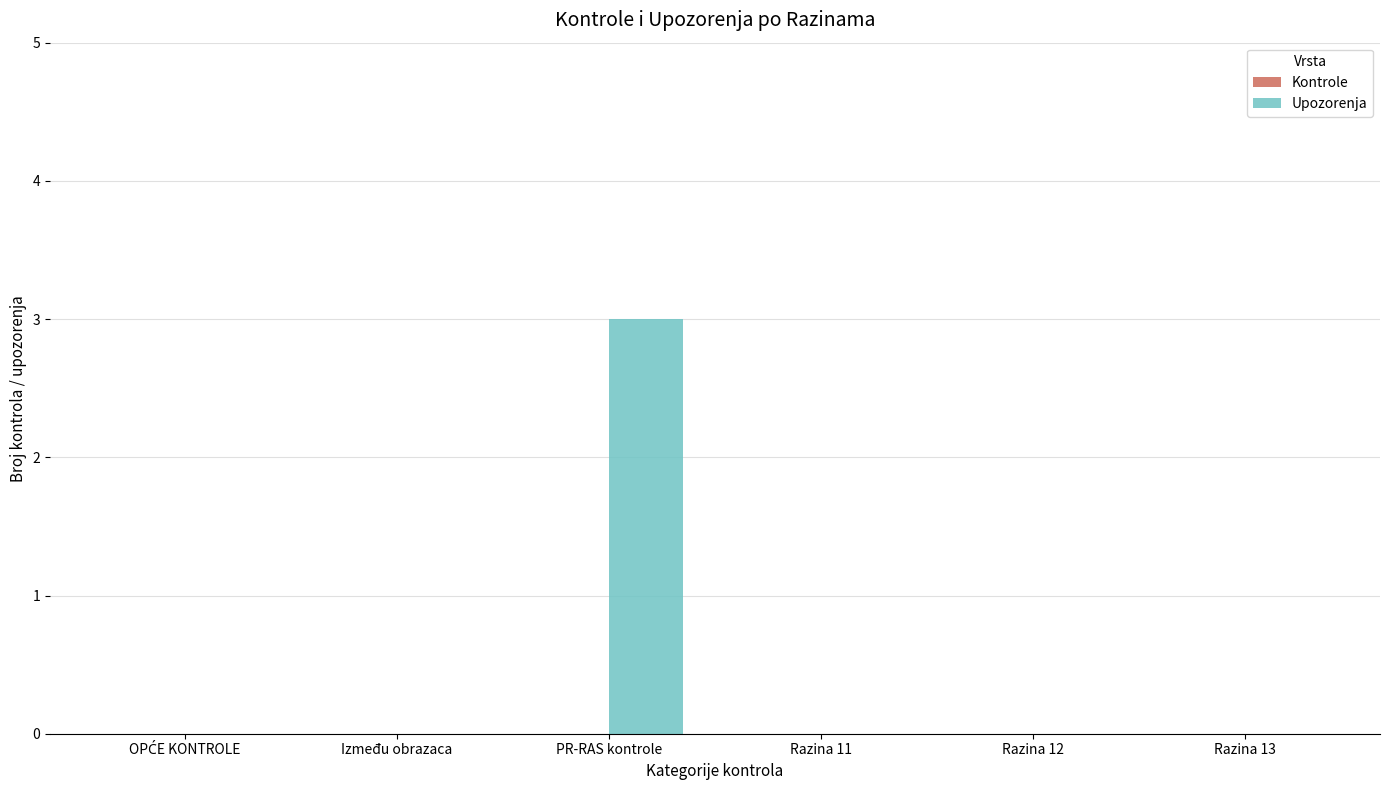

What is the sum of all values?

3